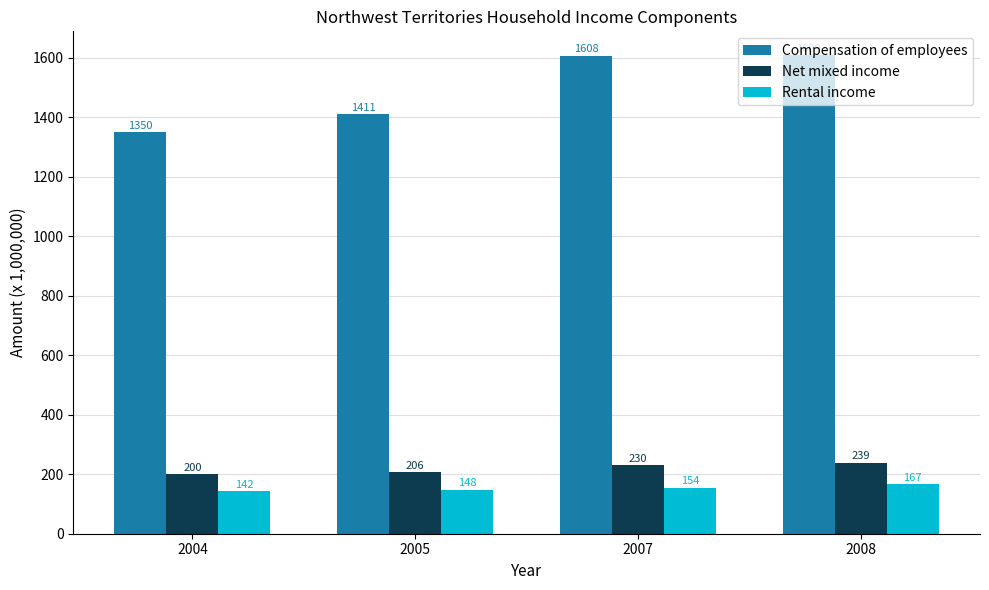

What is the smallest value displayed?

142